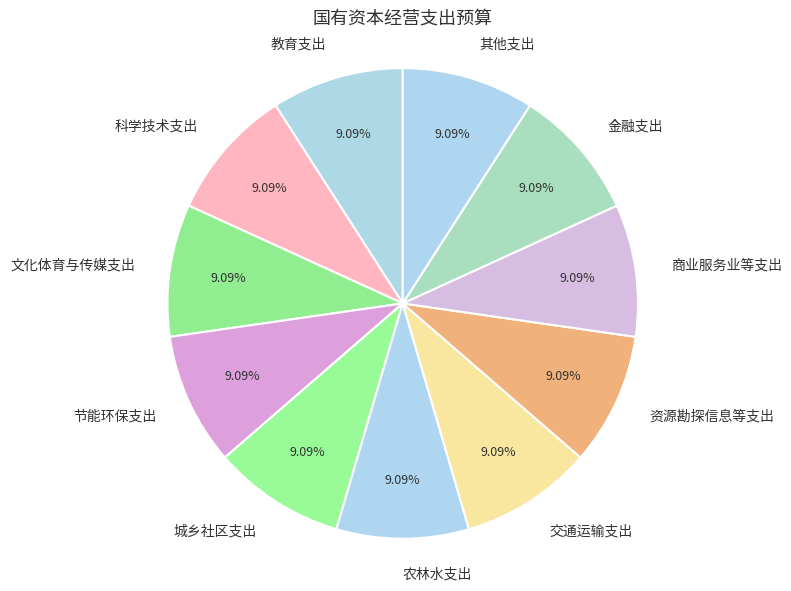

Does 其他支出 account for over 50% of the chart?

No